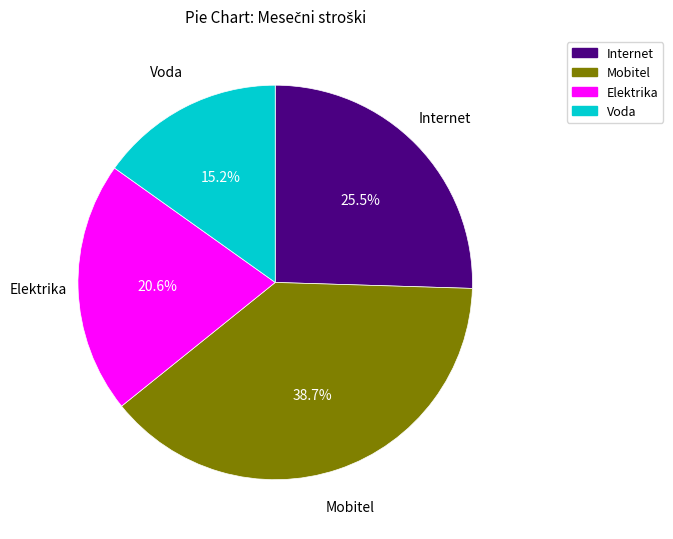

Which slice is the smallest?

Voda